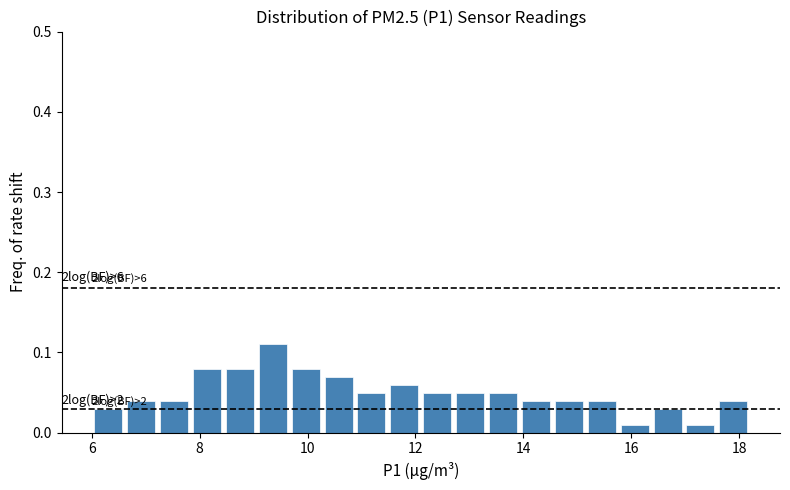

Around what value on the x-axis is the tallest bar? Give the approximate position of its centre, as read against the axis.

9.4